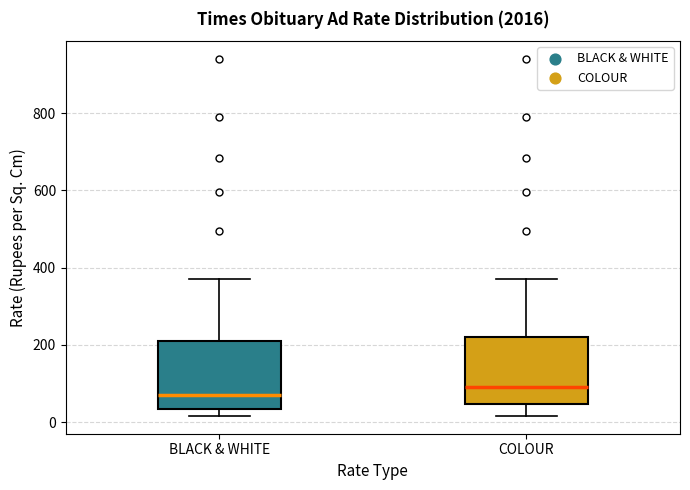

Reading left to right, transcribe this box plot: for each box, give where its median line is, the range the box spans, and where its two whiskers end, as read against the y-axis. The values are not printed on the chart, so give them approximately, as read against the axis.

BLACK & WHITE: median 80, box 40 to 200, whiskers 20 to 380
COLOUR: median 100, box 40 to 220, whiskers 20 to 380